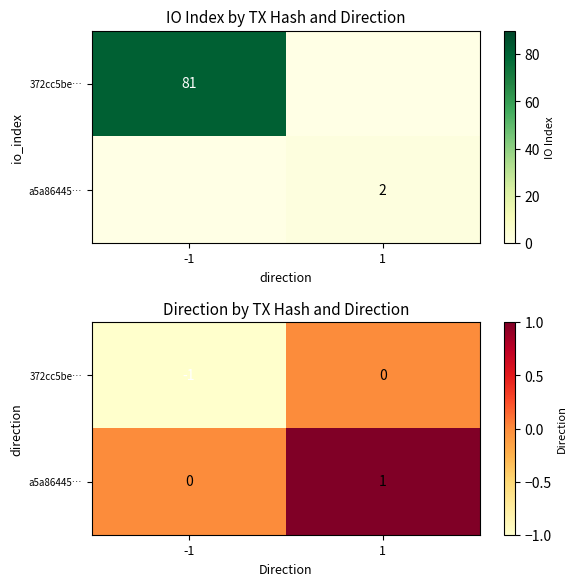

Which series has the widest spread of values?

372cc5be…